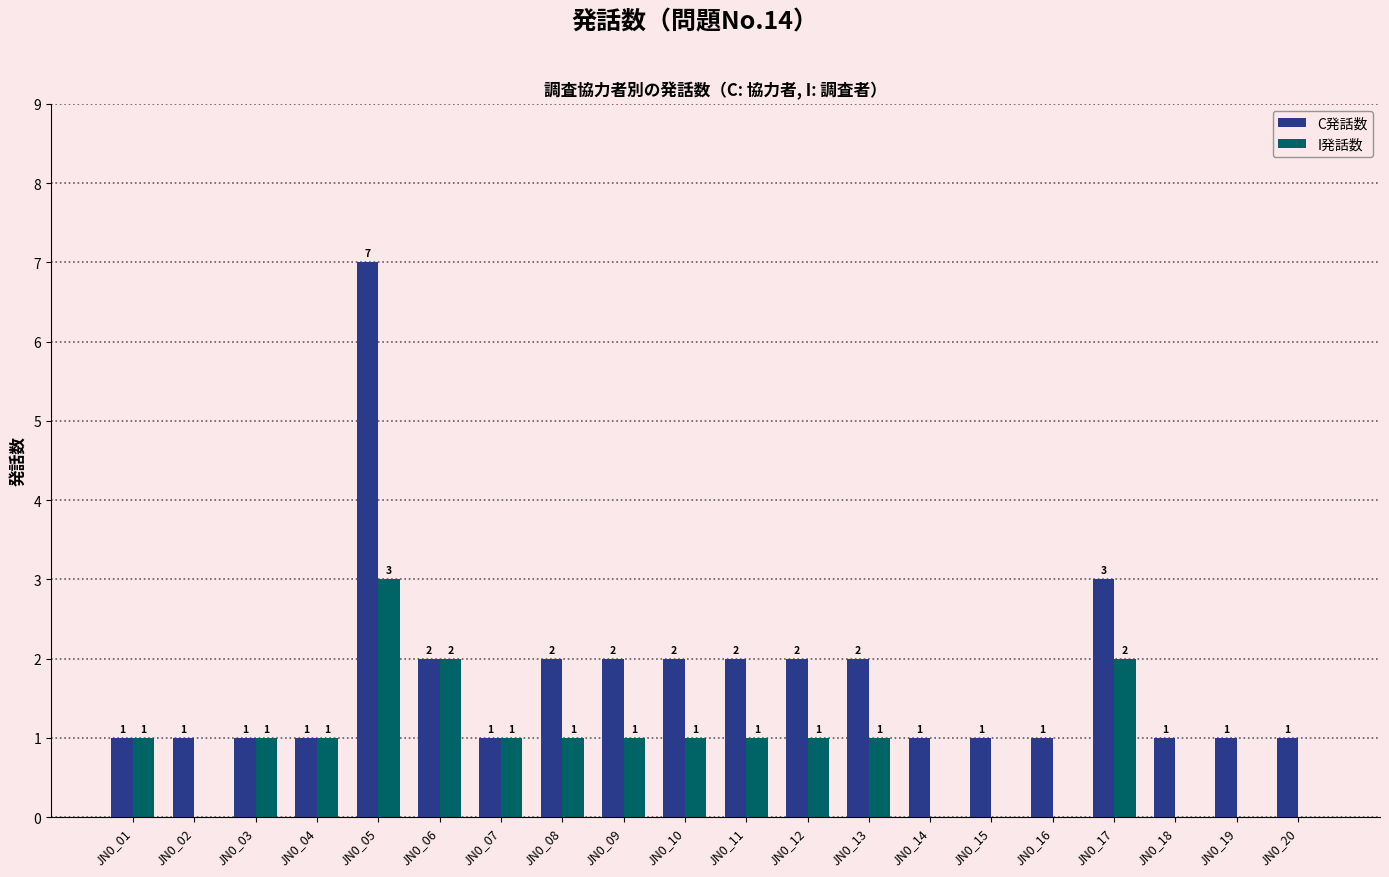

The value of I発話数 at JN0_05 is 3. True or false?

True